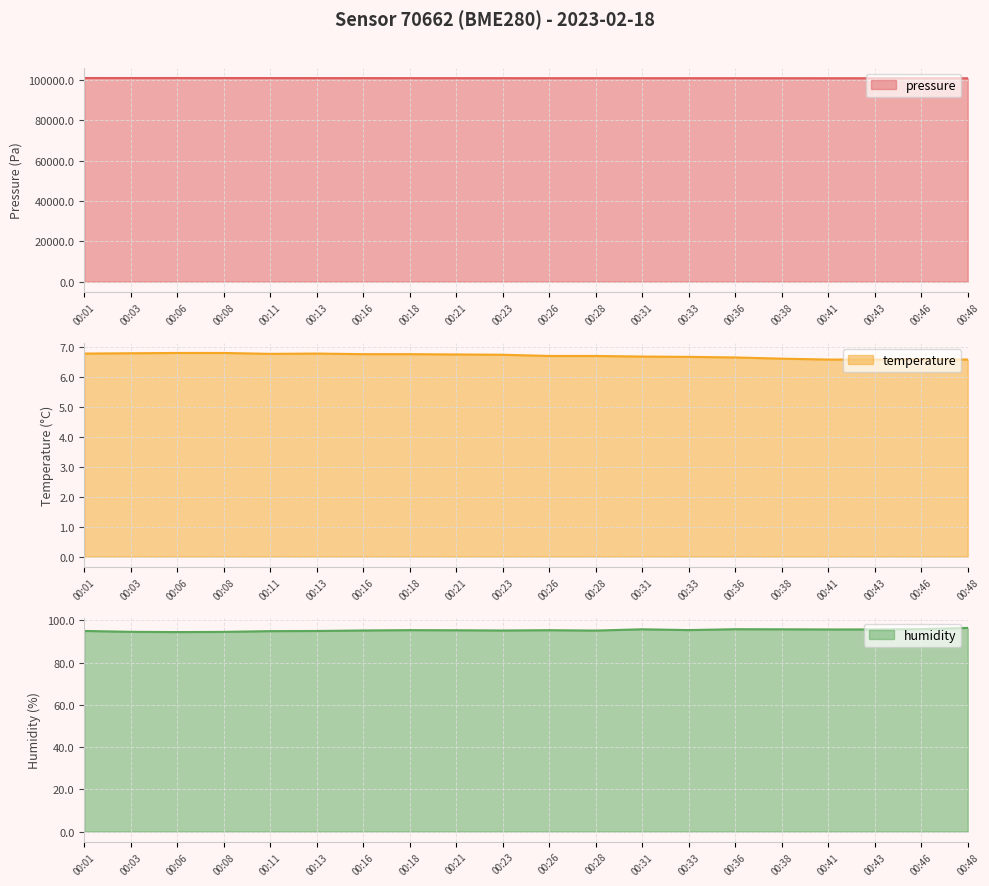

How many interior local peaks does the pressure series have?

3